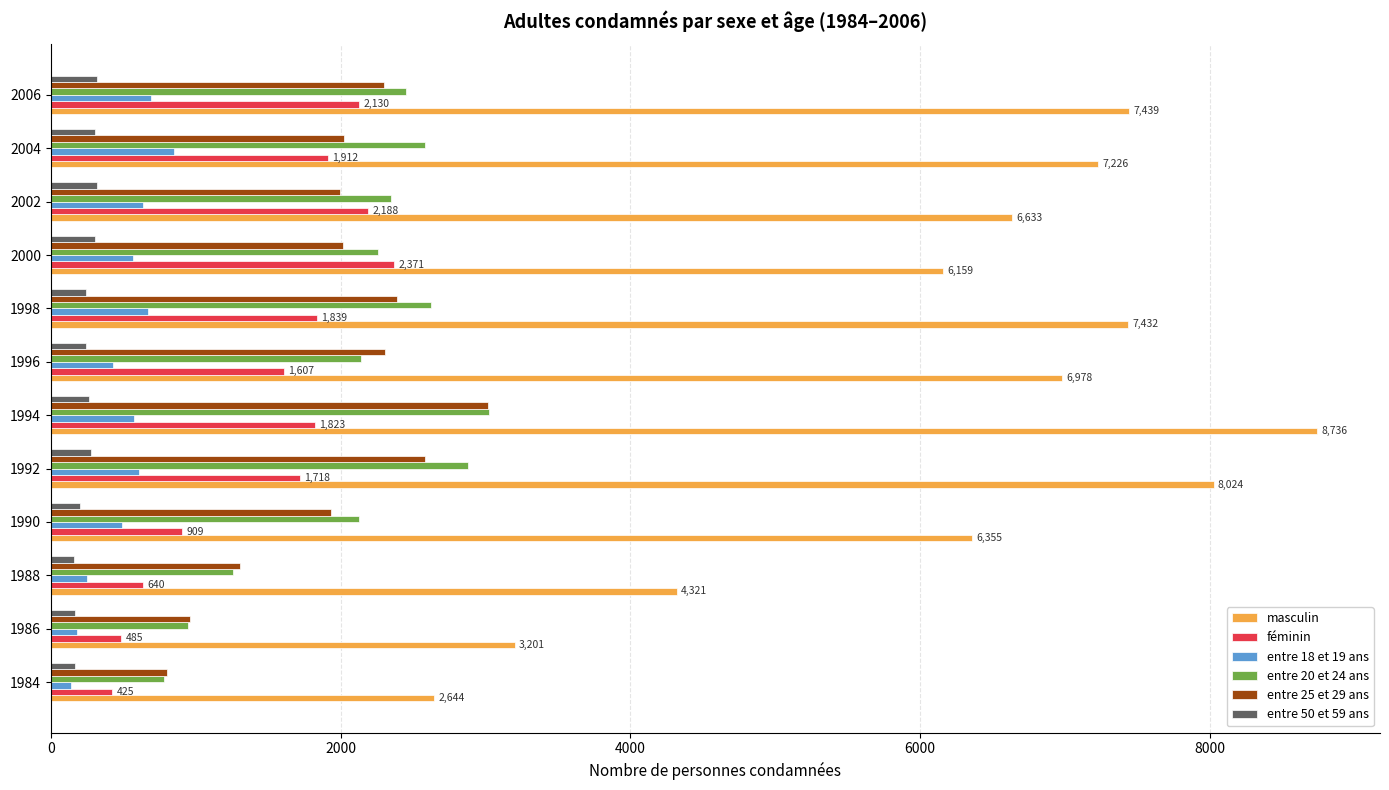

The value of entre 50 et 59 ans at 1994 is 267. True or false?

True